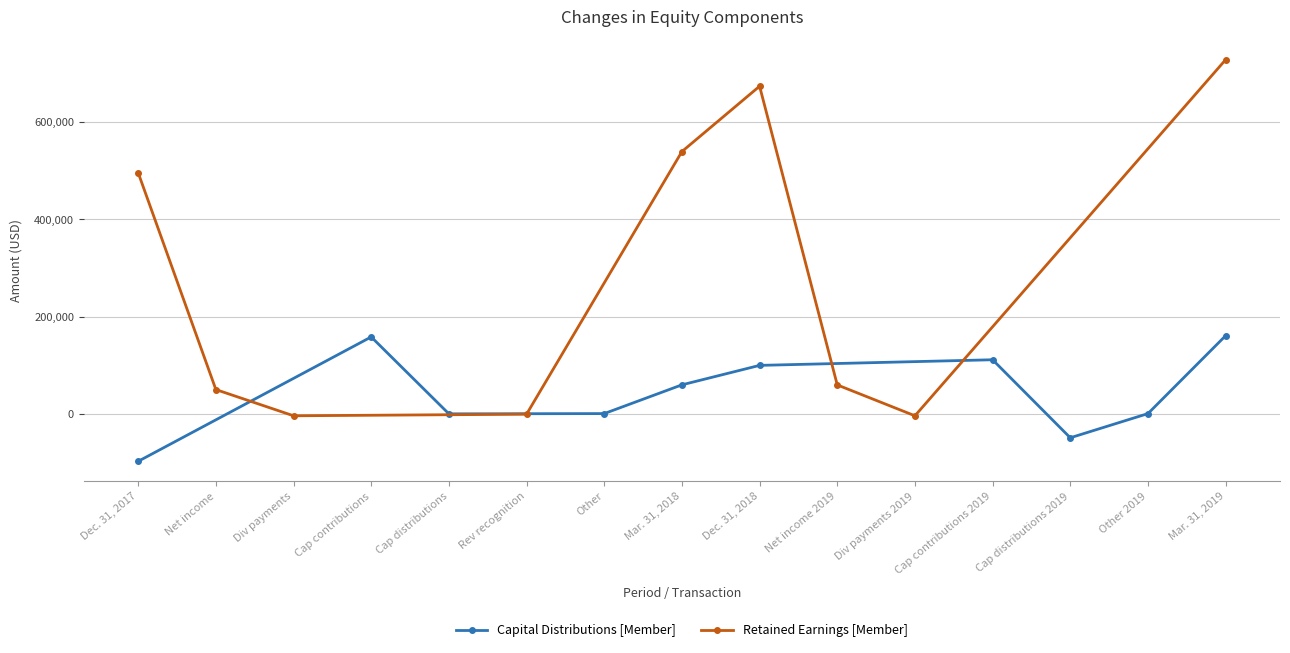

How many data points in Capital Distributions [Member] are less than 59266?

5